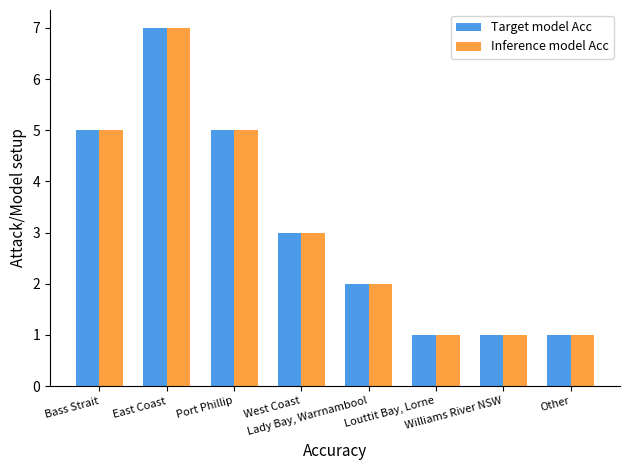

Where does the Inference model Acc series first go above 3?

Bass Strait